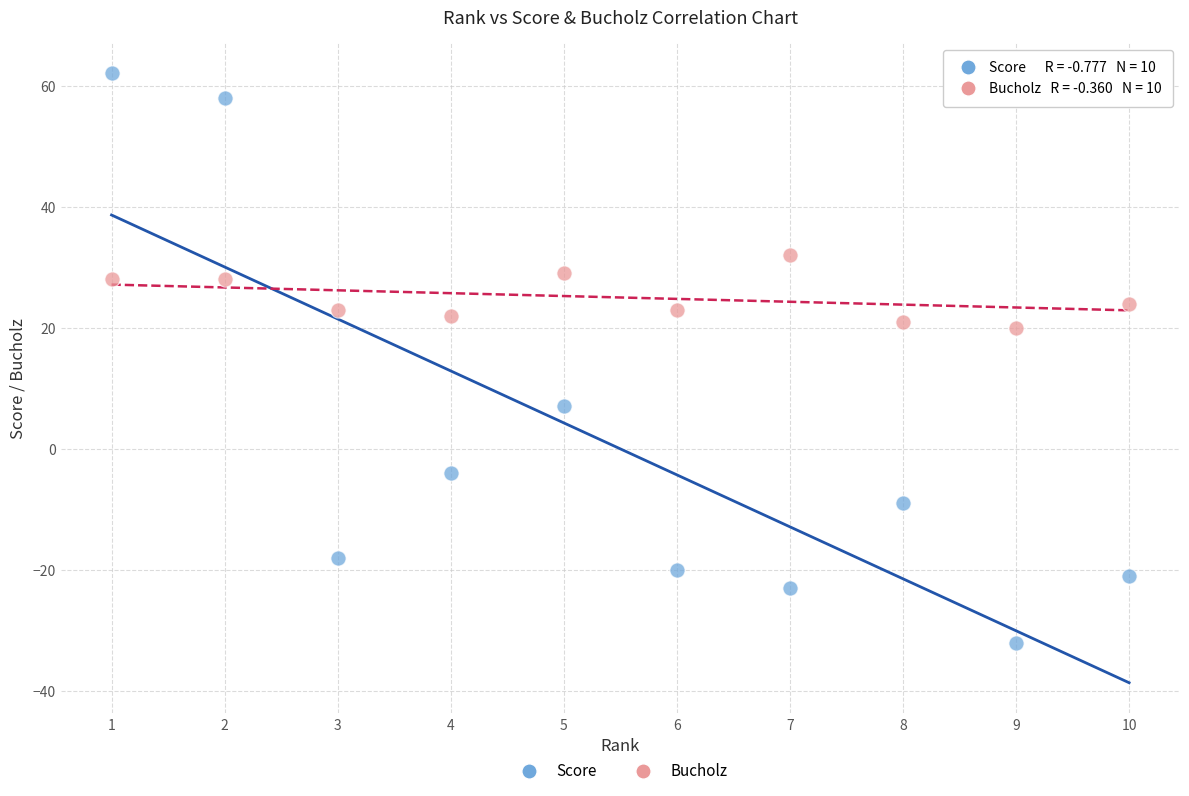

Which series has the largest Y range (max minus min)?

Score